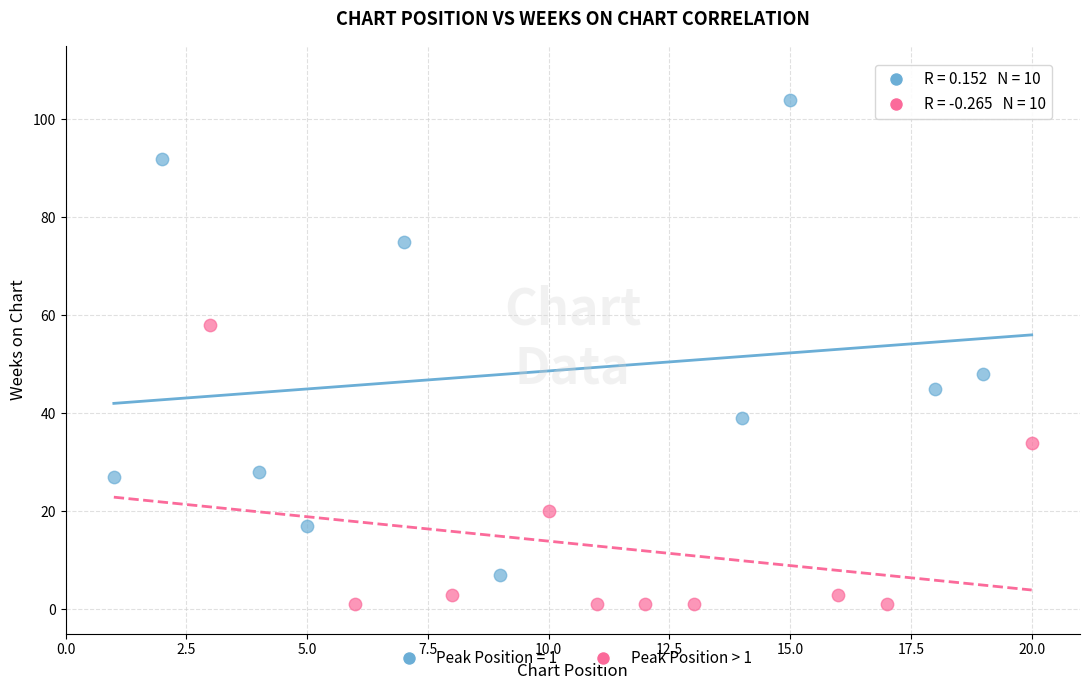

Which series has the widest spread of Y values?

Peak Position = 1